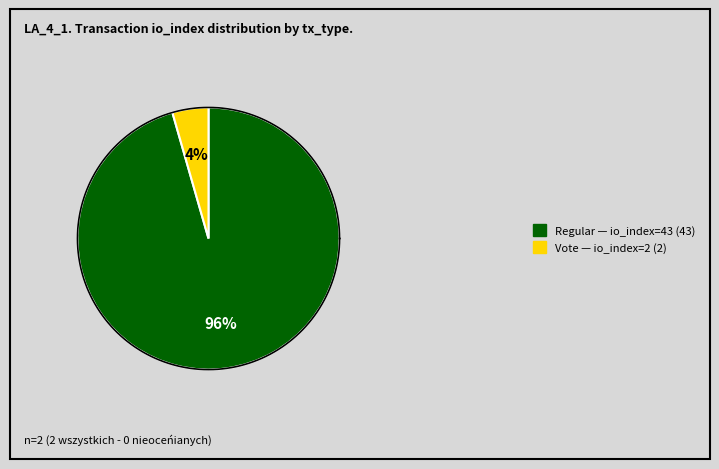

Which slice represents more than half of the pie?

Regular (io_index=43)